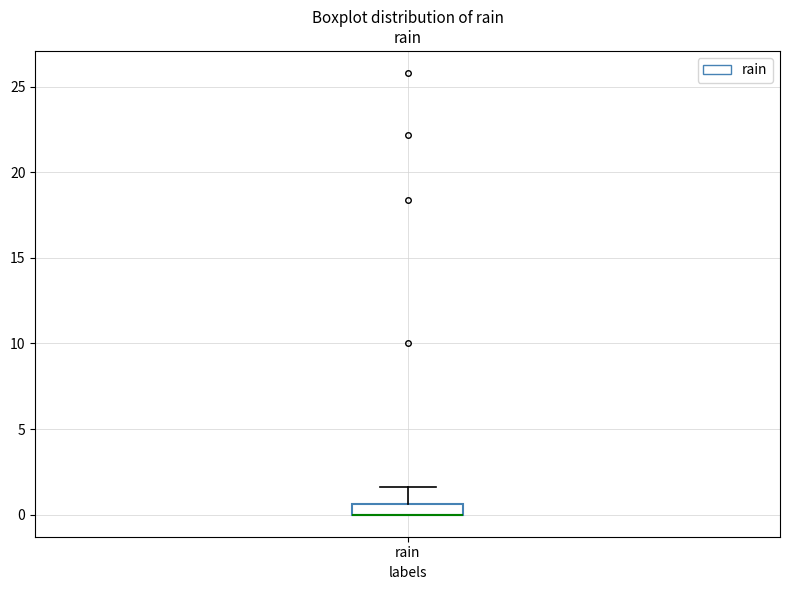

Where is the upper edge of the box for rain on the y-axis? The values are not printed on the chart, so give them approximately, as read against the axis.

0.5